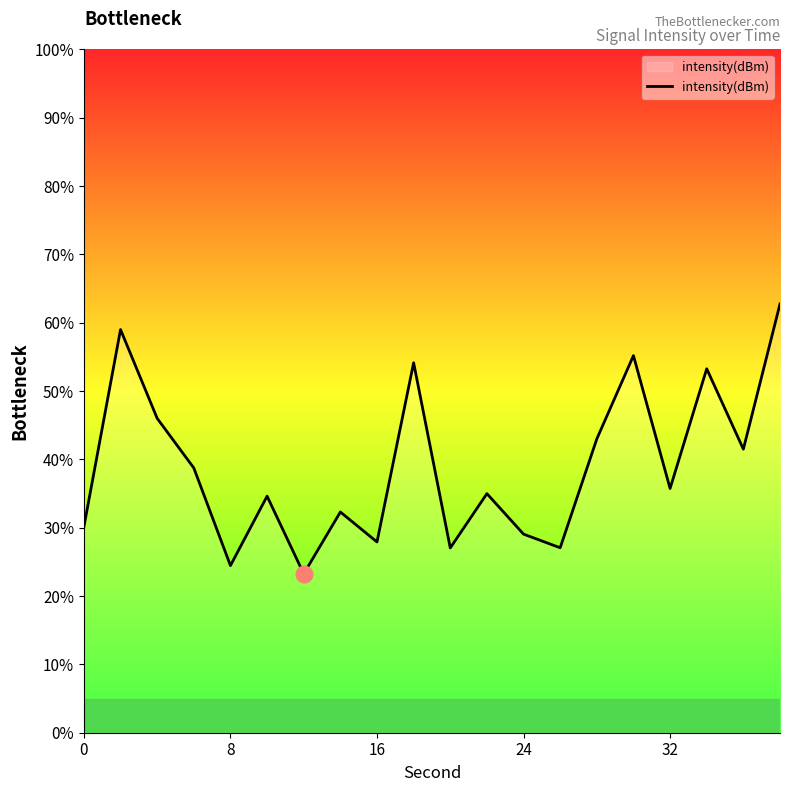

How many distinct data groups are displayed?

1